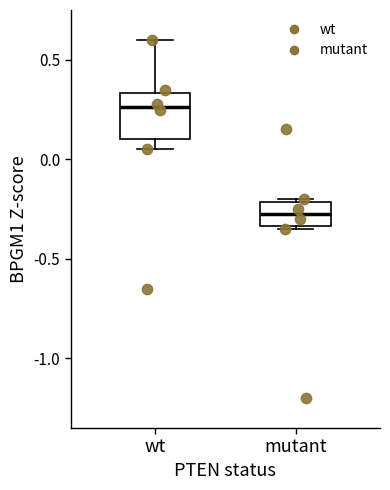

Which box is the tallest, from its lower edge to its upper edge?

wt